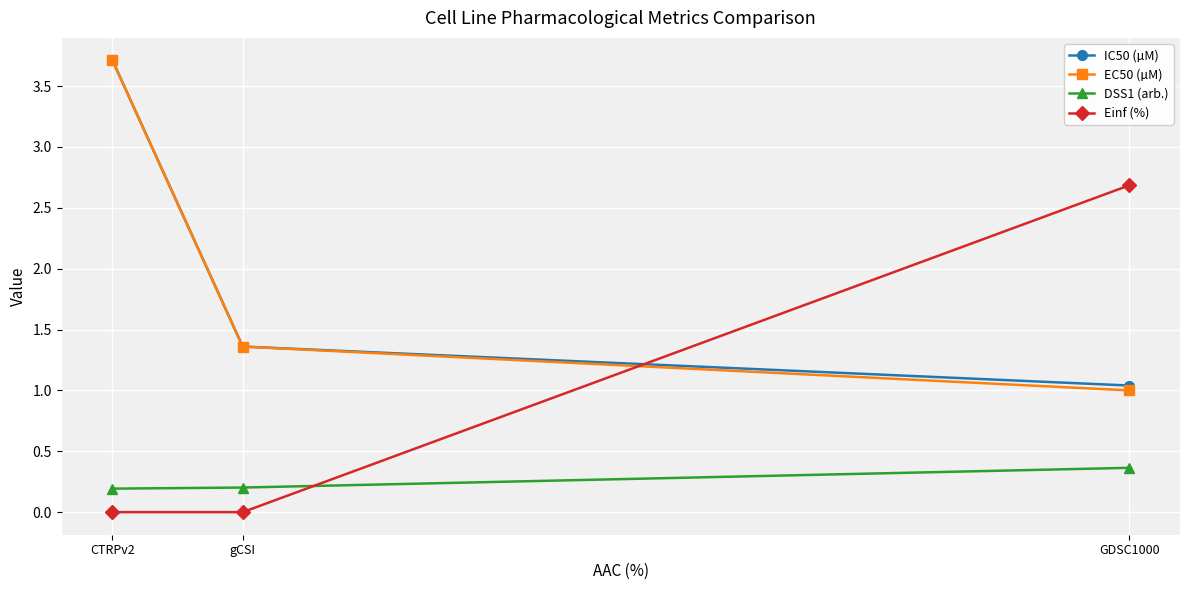

List the labels in order of DSS1 (arb.) value, largest first.

GDSC1000, gCSI, CTRPv2